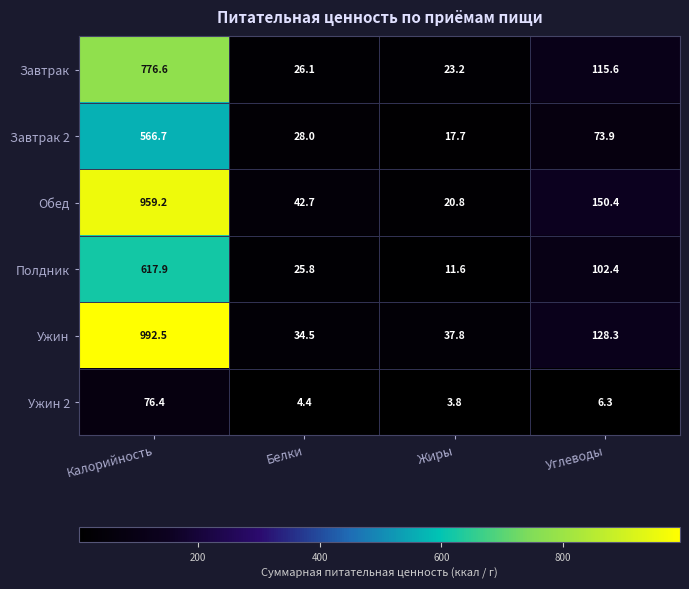

The Обед series shows 150.4 at Углеводы. True or false?

True